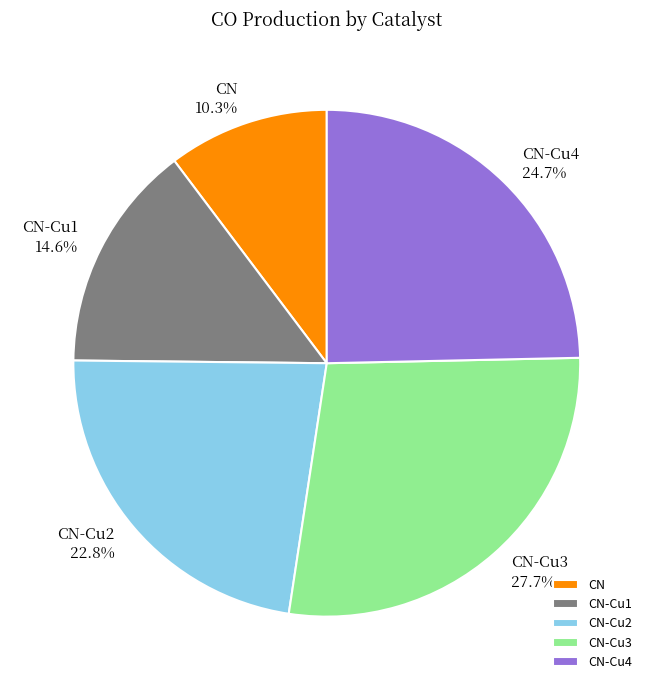

Approximately how many times larger is the value at CN-Cu3 compared to CN-Cu2?

1.2